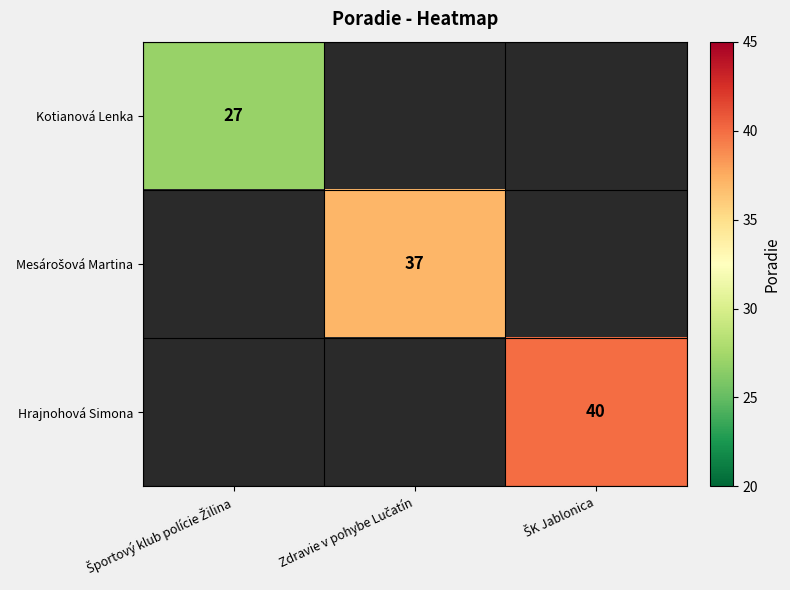

Is the value of Kotianová Lenka at Športový klub polície Žilina greater than the value of Mesárošová Martina at Zdravie v pohybe Lučatín?

No